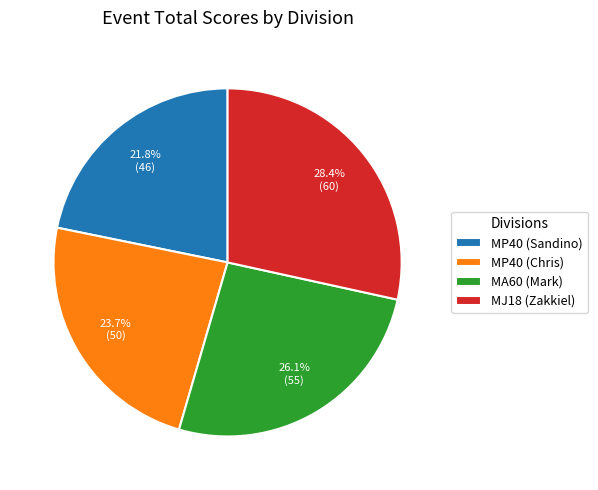

Do MJ18 (Zakkiel) and MP40 (Sandino) together represent more than half of the pie?

Yes